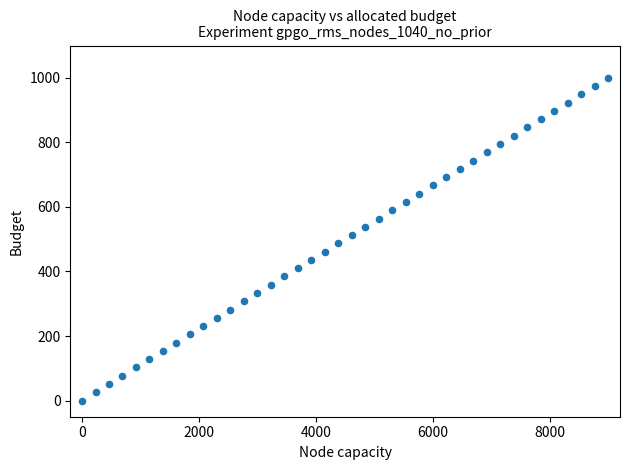

What is the range of X values (max minus min)?

9000.0